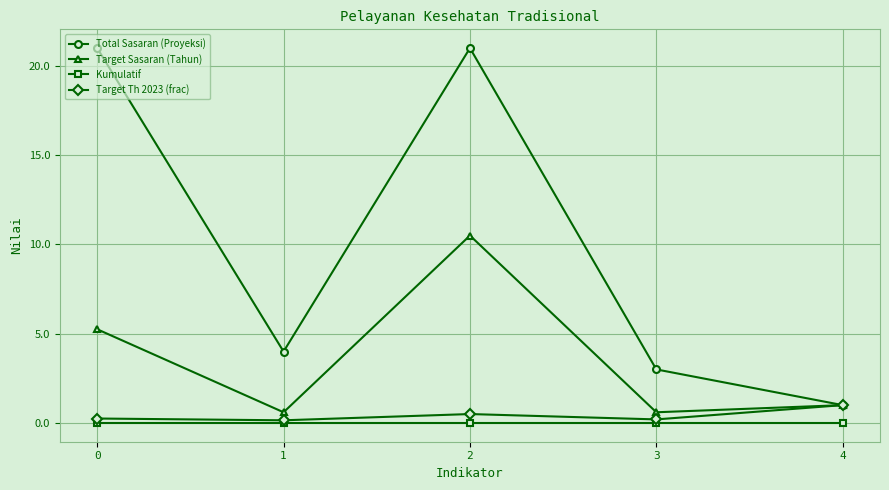

List the series in order of their peak value, highest first.

Total Sasaran (Proyeksi), Target Sasaran (Tahun), Target Th 2023 (frac), Kumulatif